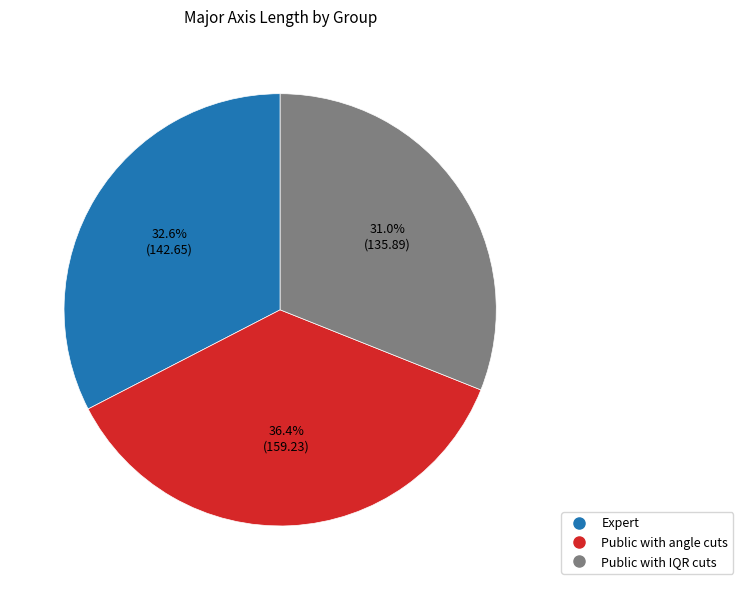

What is the total percentage of Public with IQR cuts and Public with angle cuts?

67.4%